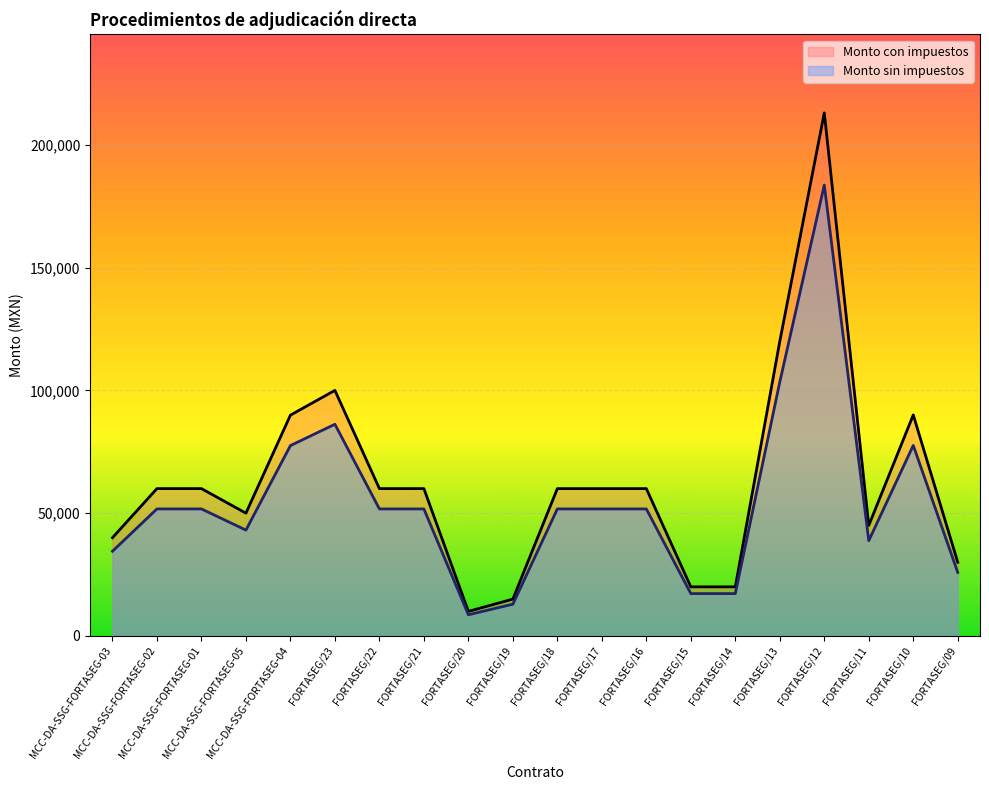

What is the difference between the Monto sin impuestos values at MCC-DA-SSG-FORTASEG-04 and MCC-DA-SSG-FORTASEG-02?

25785.8